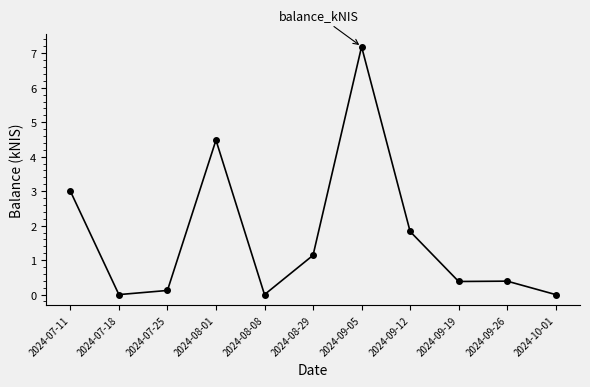

What is the average value?

1.7